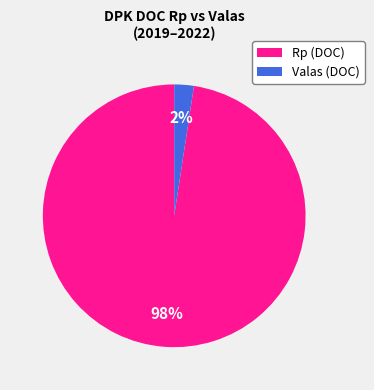

To the nearest percent, what is the average slice percentage?

50%